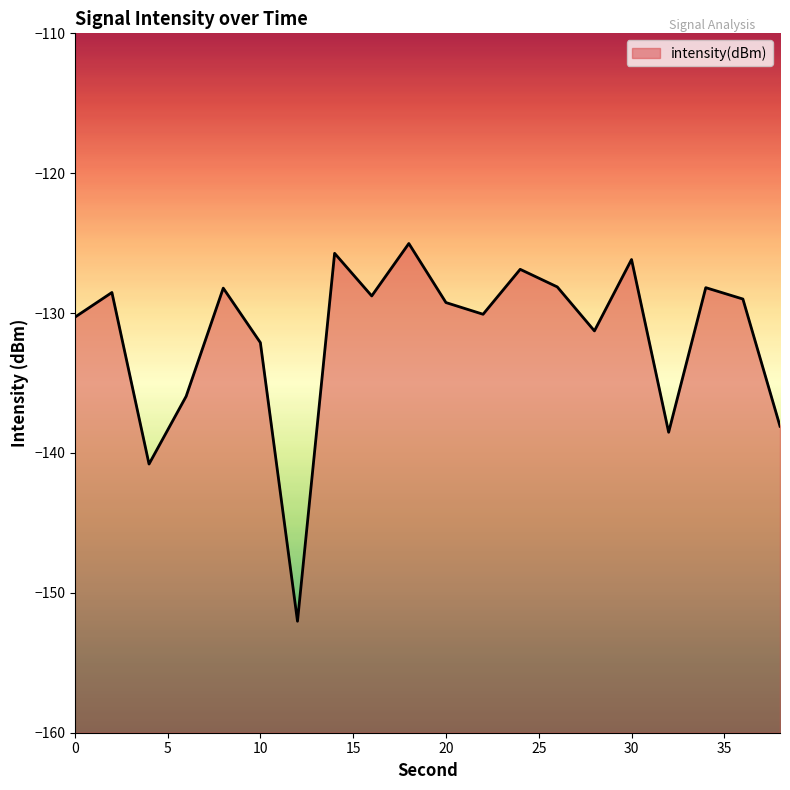

Rank the categories by value from highest to lowest.

18, 14, 30, 24, 26, 34, 8, 2, 16, 36, 20, 22, 0, 28, 10, 6, 38, 32, 4, 12